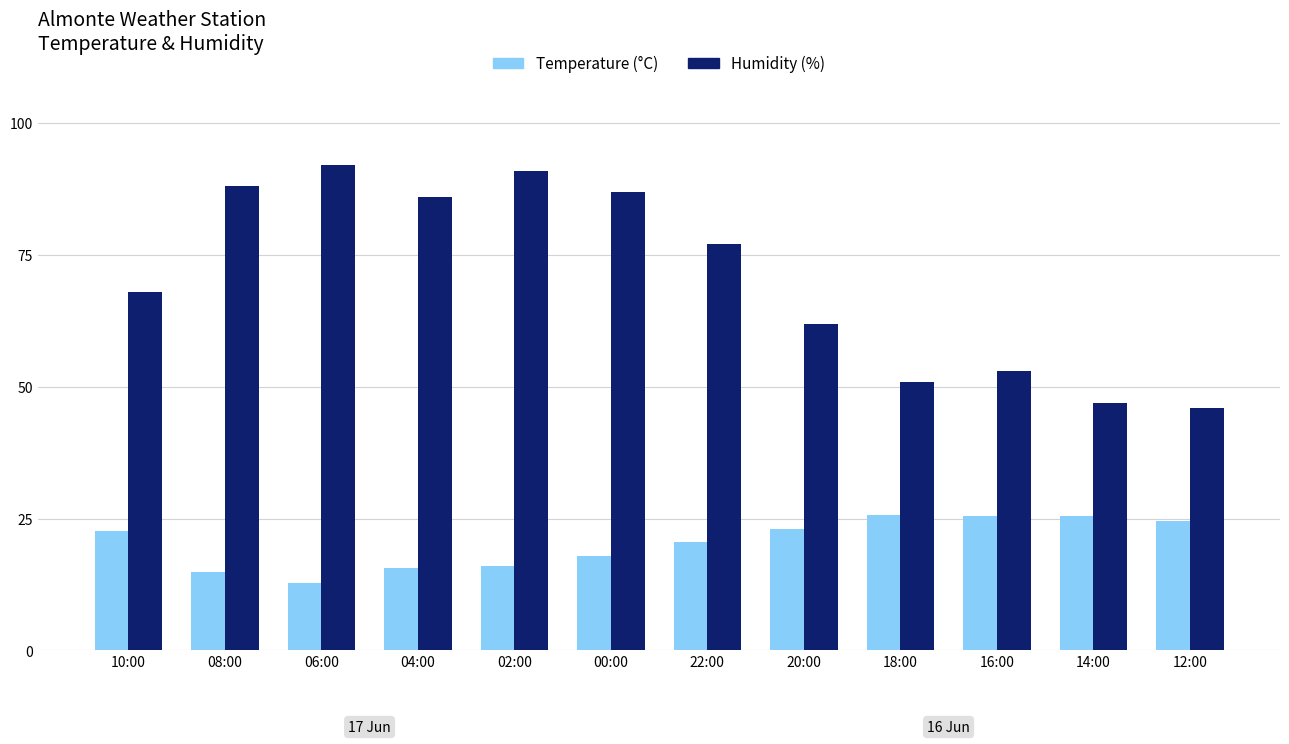

What value does the Temperature (°C) series have at 16:00?

25.4